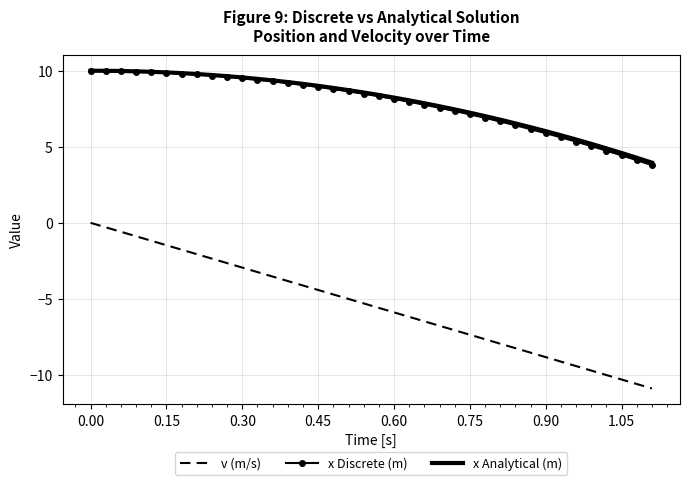

True or false: x Analytical (m) and v (m/s) intersect in this chart.

False